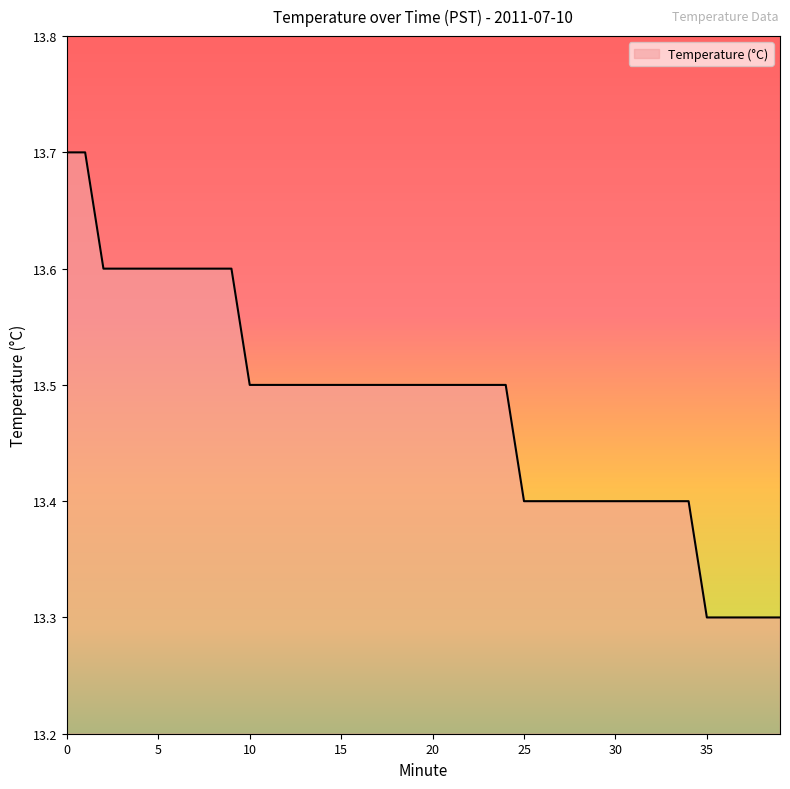

What is the difference between the maximum and minimum values?

0.4